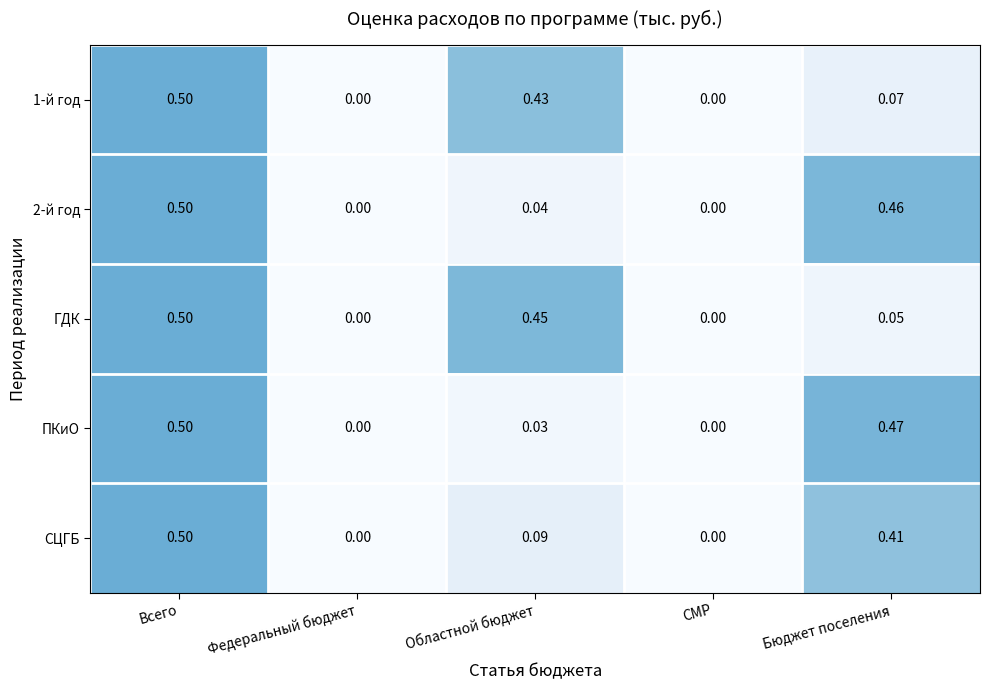

Between Федеральный бюджет and Бюджет поселения, which series saw the biggest shift?

ПКиО